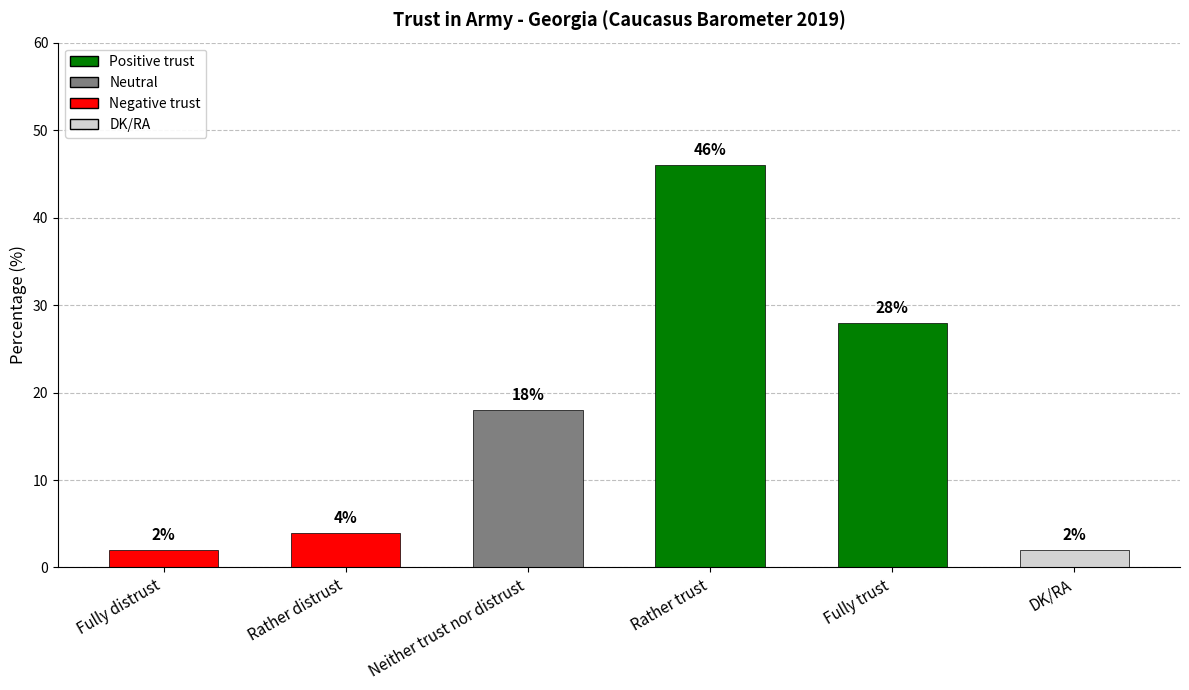

Approximately how many times larger is the value at DK/RA compared to Rather distrust?

0.5